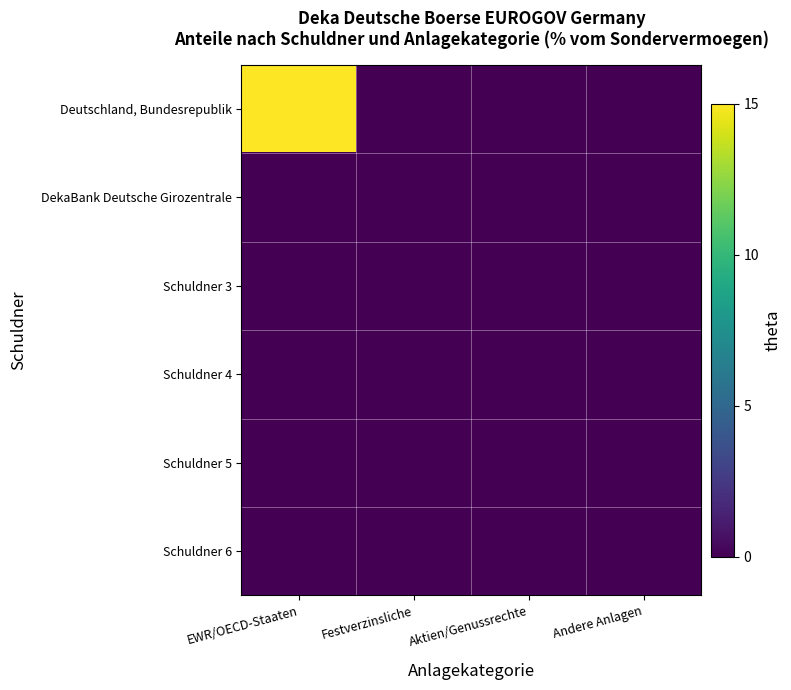

List the series in order of their peak value, lowest first.

DekaBank Deutsche Girozentrale, Schuldner 3, Schuldner 4, Schuldner 5, Schuldner 6, Deutschland, Bundesrepublik